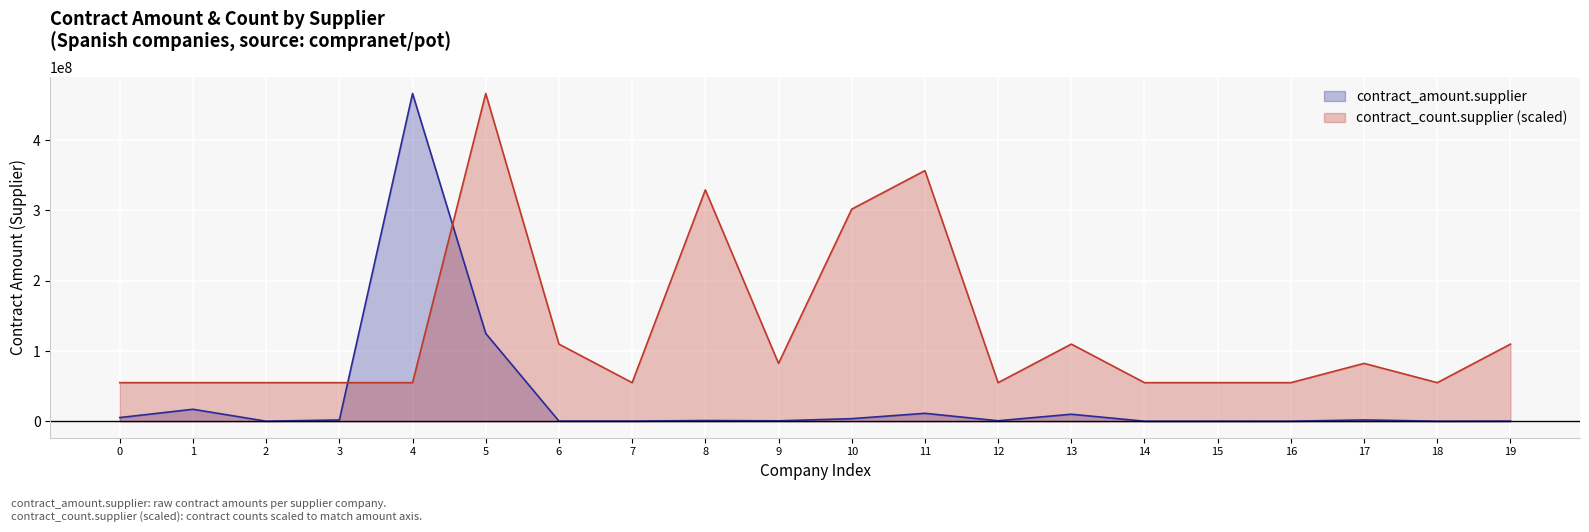

What is the sum of all contract_amount.supplier values?

644662520.2